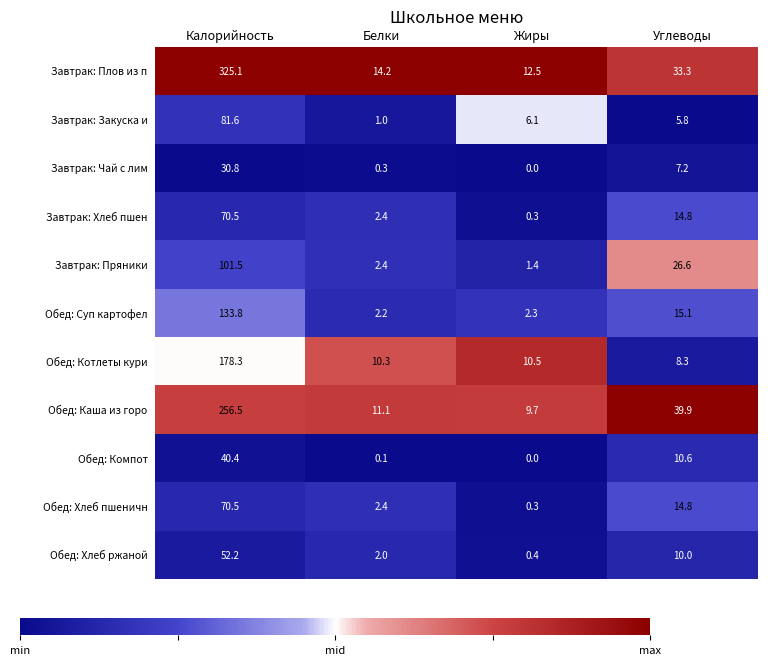

At which category is the sum across all series the highest?

Калорийность